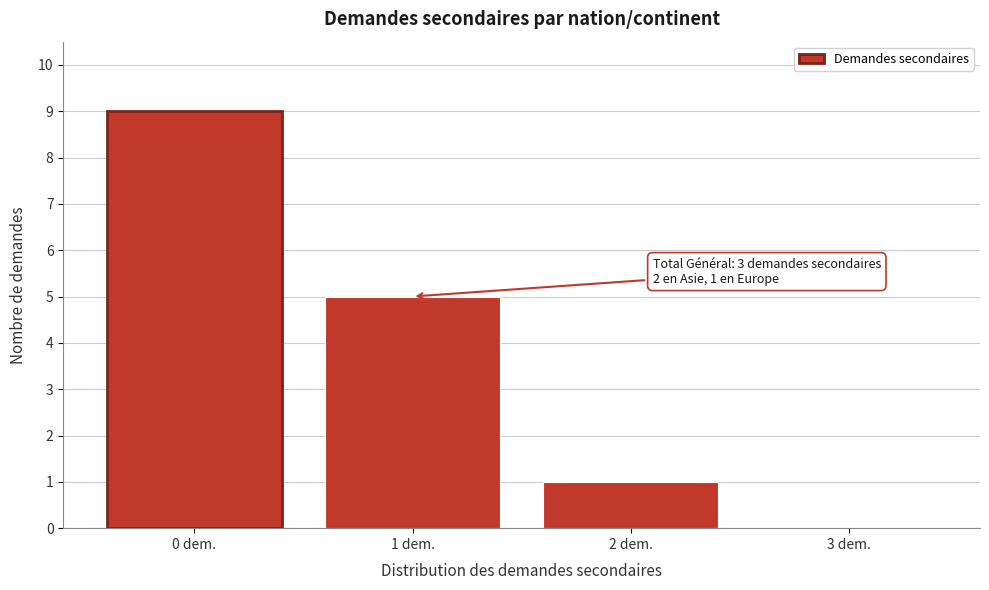

Reading right to left, what are all the values shown in this chart?

3 dem.=0	2 dem.=1	1 dem.=5	0 dem.=9